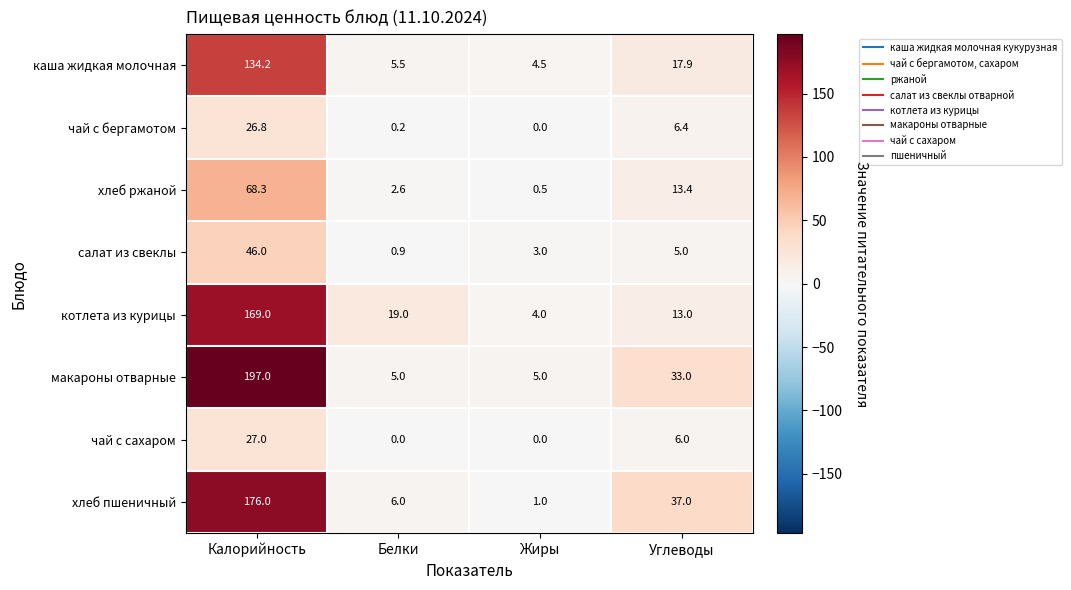

Where is котлета из курицы nearest to the value 86?

Белки